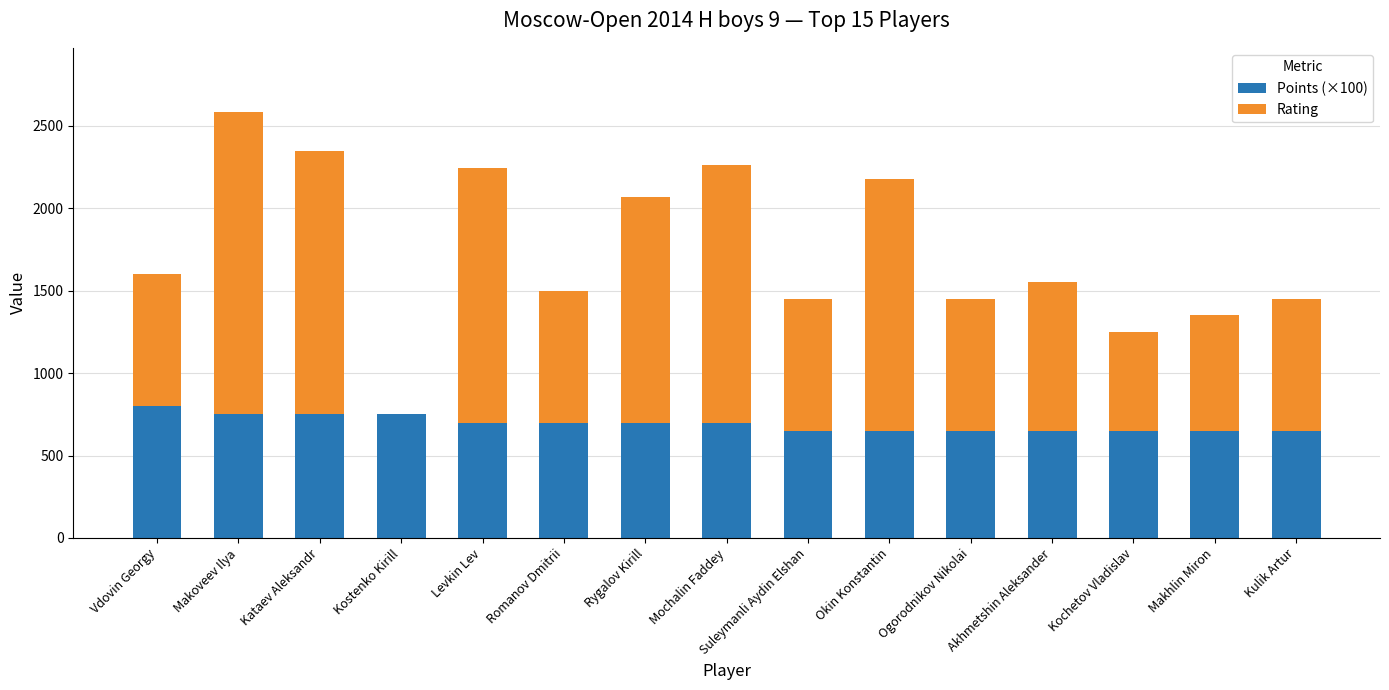

Read the Points (×100) value at Rygalov Kirill.

700